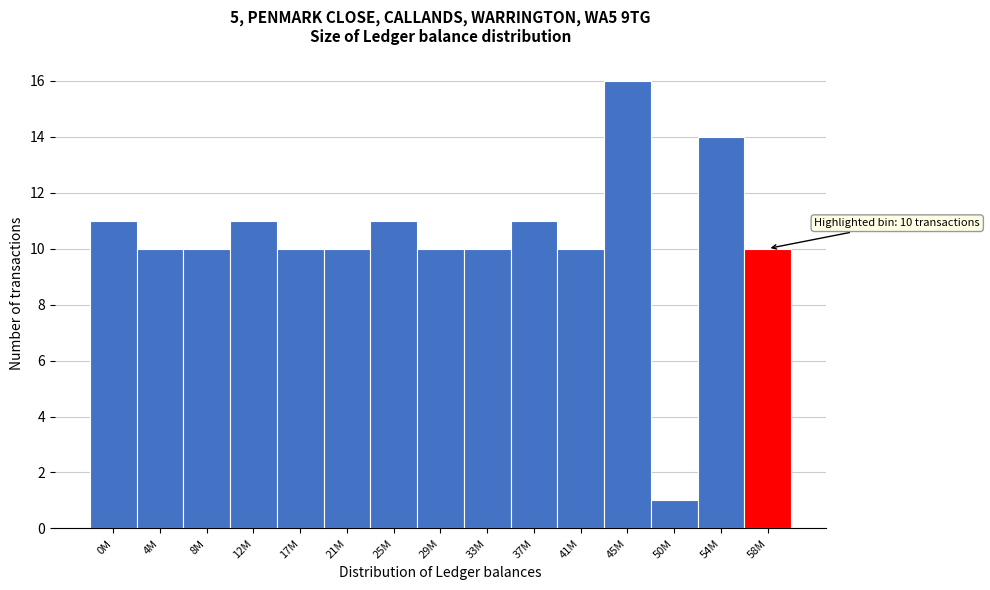

Reading left to right, transcribe all the data shown in this chart.

11	10	10	11	10	10	11	10	10	11	10	16	1	14	10